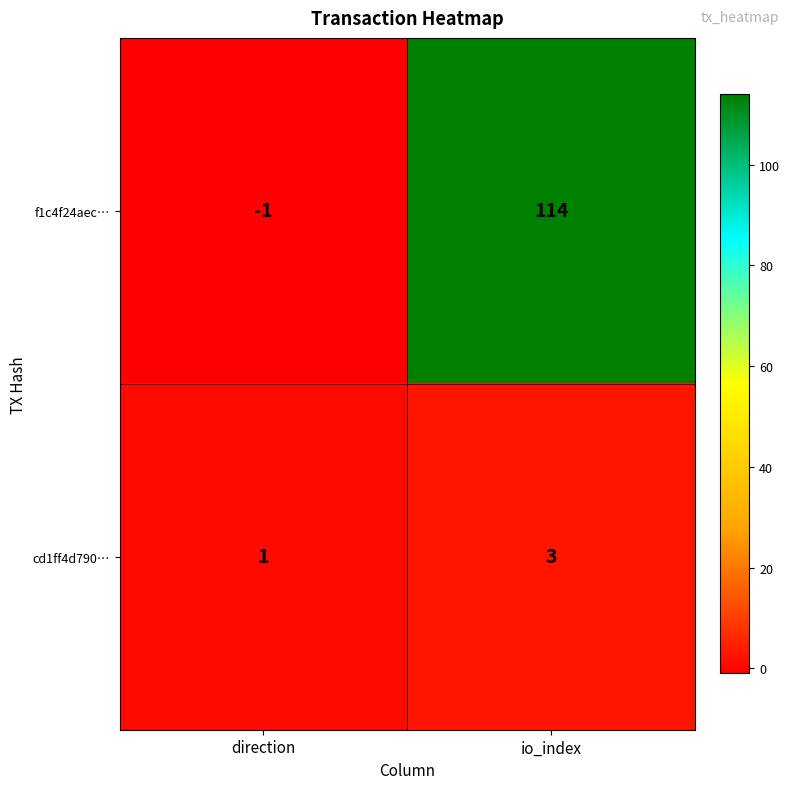

At which label does cd1ff4d790… reach its peak?

io_index